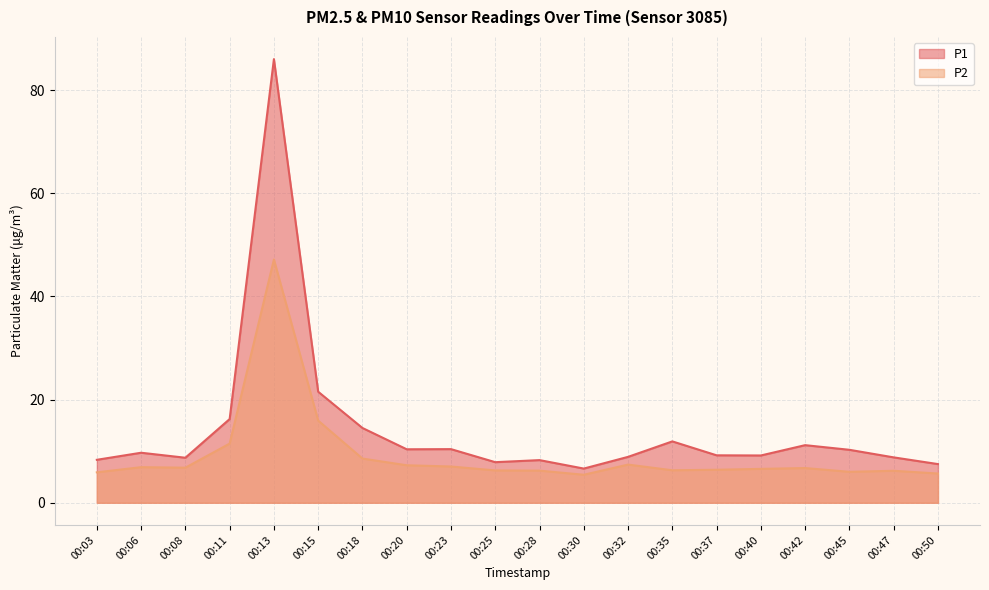

What is the value of the P2 point at the 12th from the left?

5.4